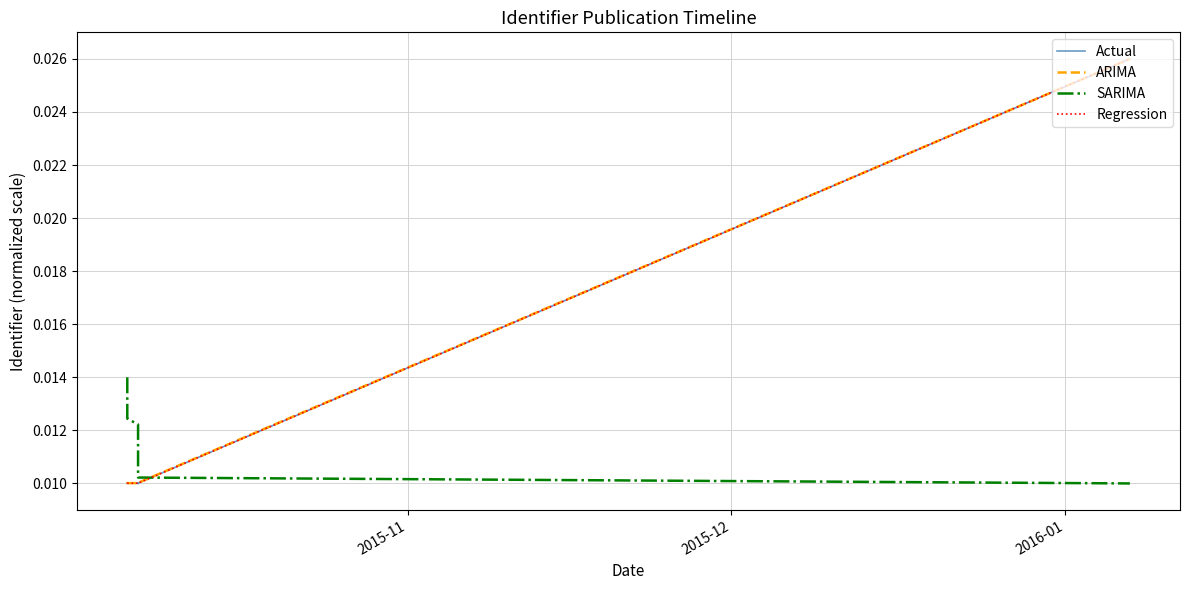

True or false: Actual and SARIMA cross at least once.

True